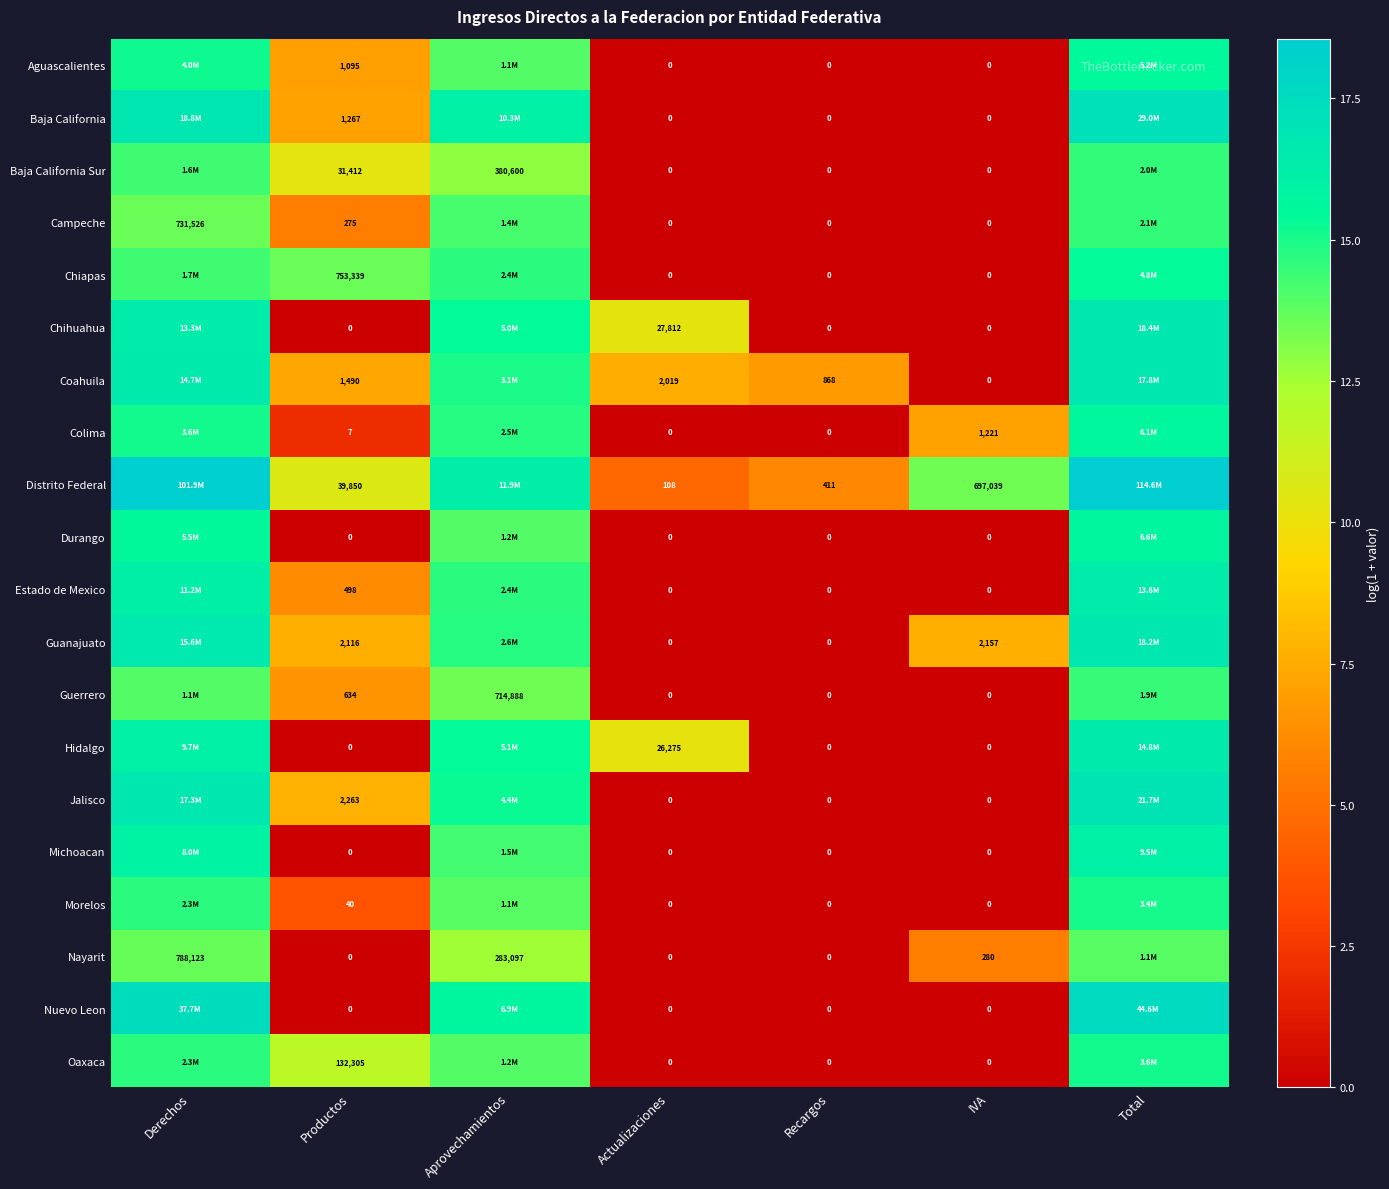

Is the value of Morelos at Actualizaciones greater than the value of Colima at IVA?

No